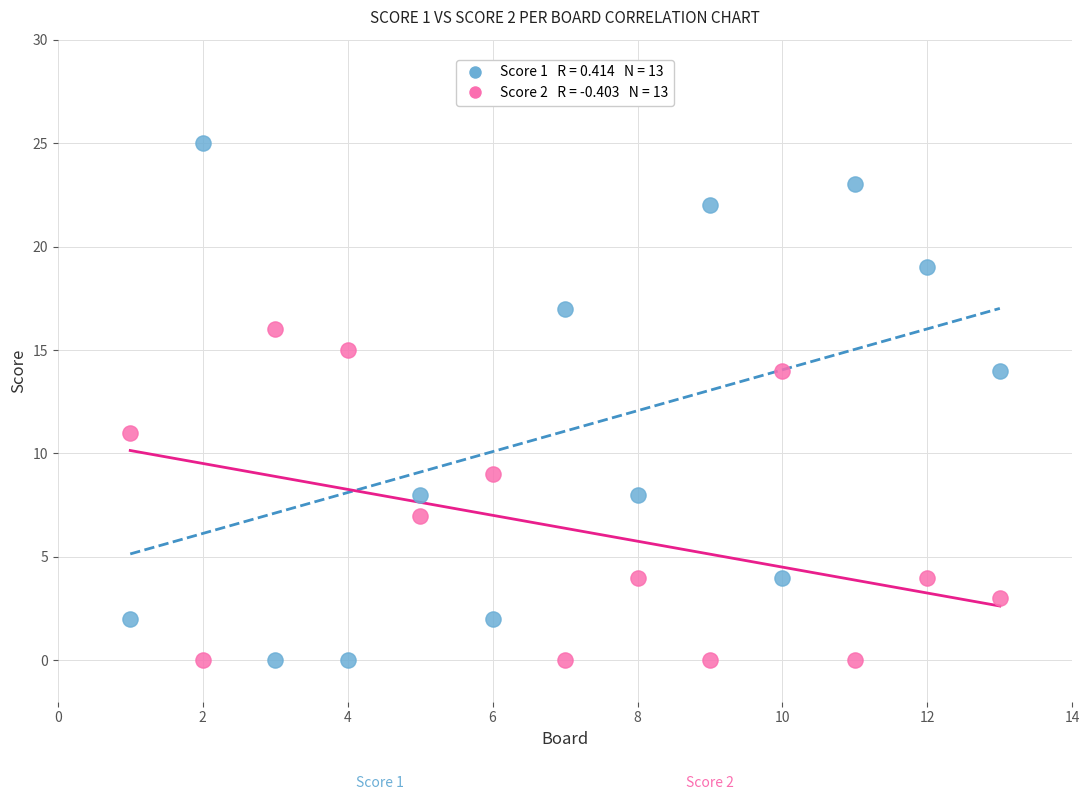

Across all data points, what is the range of Y values (max minus min)?

25